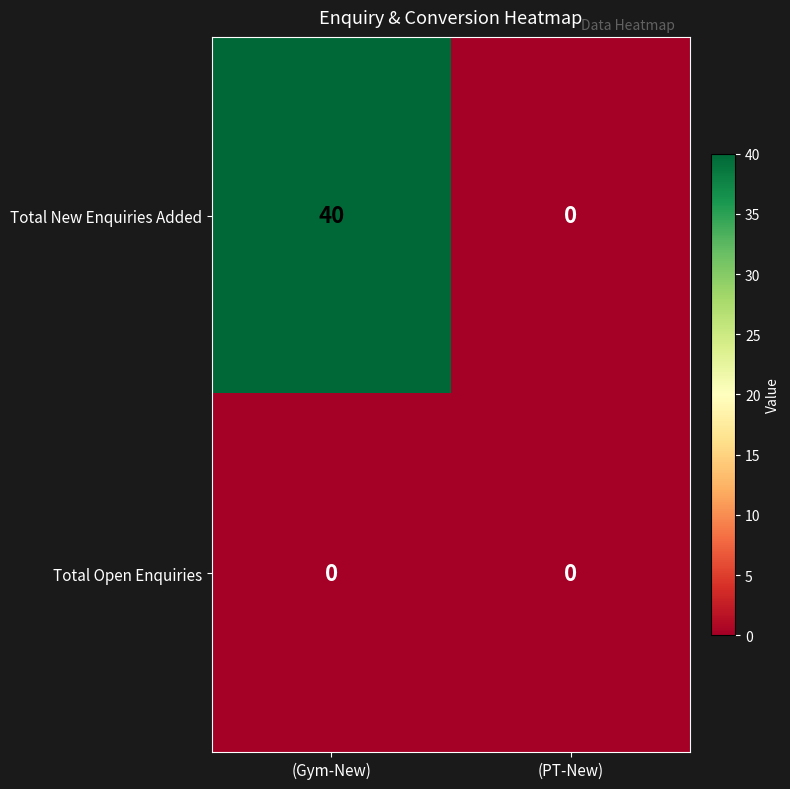

At (Gym-New), list the series in order from largest to smallest.

Total New Enquiries Added, Total Open Enquiries